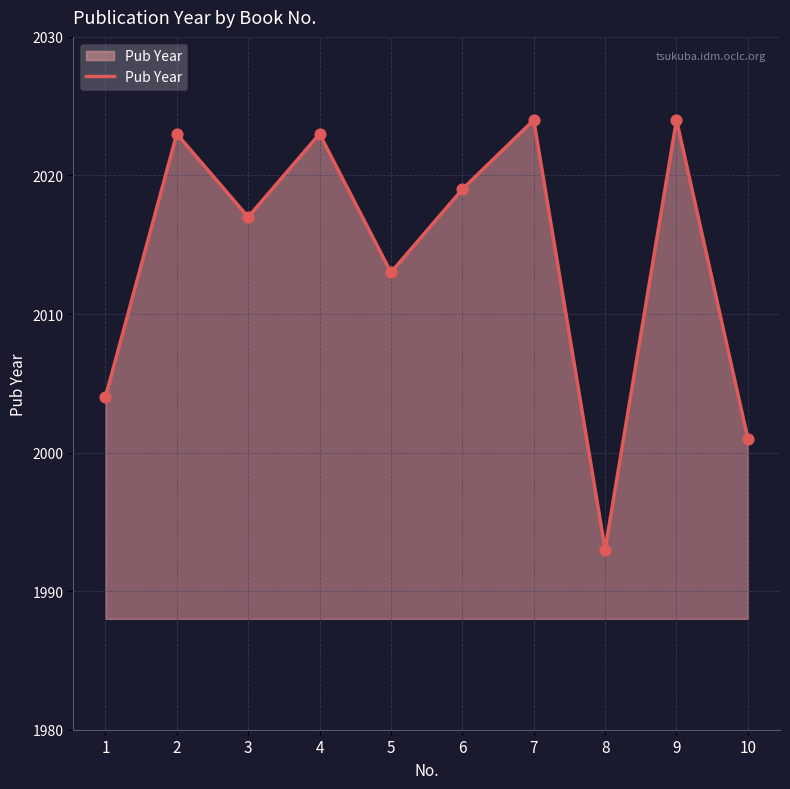

Which has a higher value, 1 or 10?

1